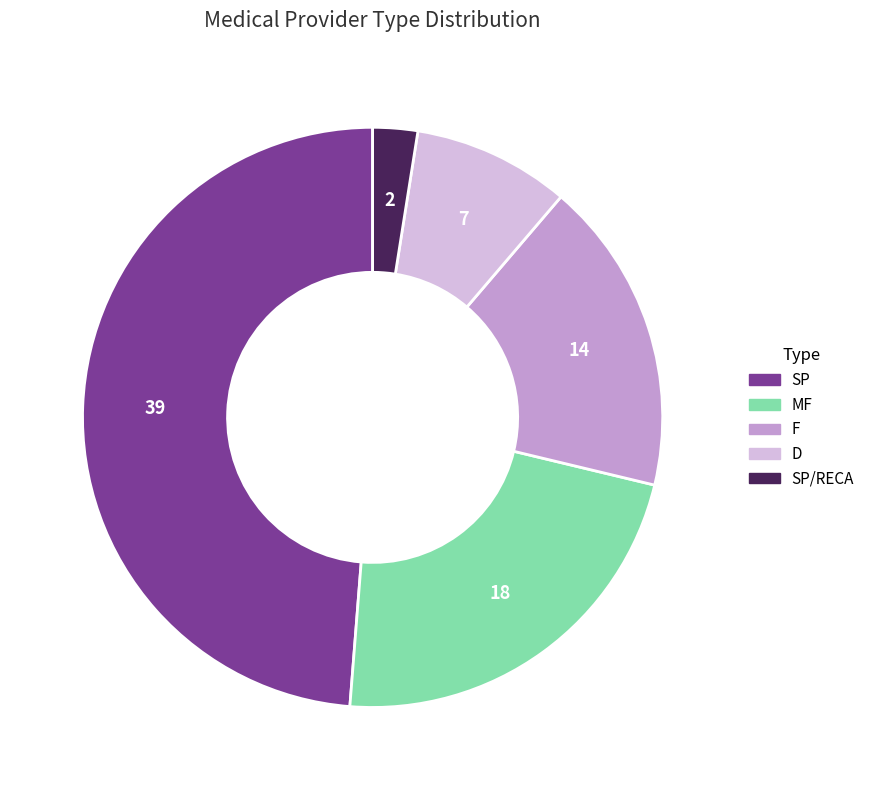

Rank the categories by value from lowest to highest.

SP/RECA, D, F, MF, SP